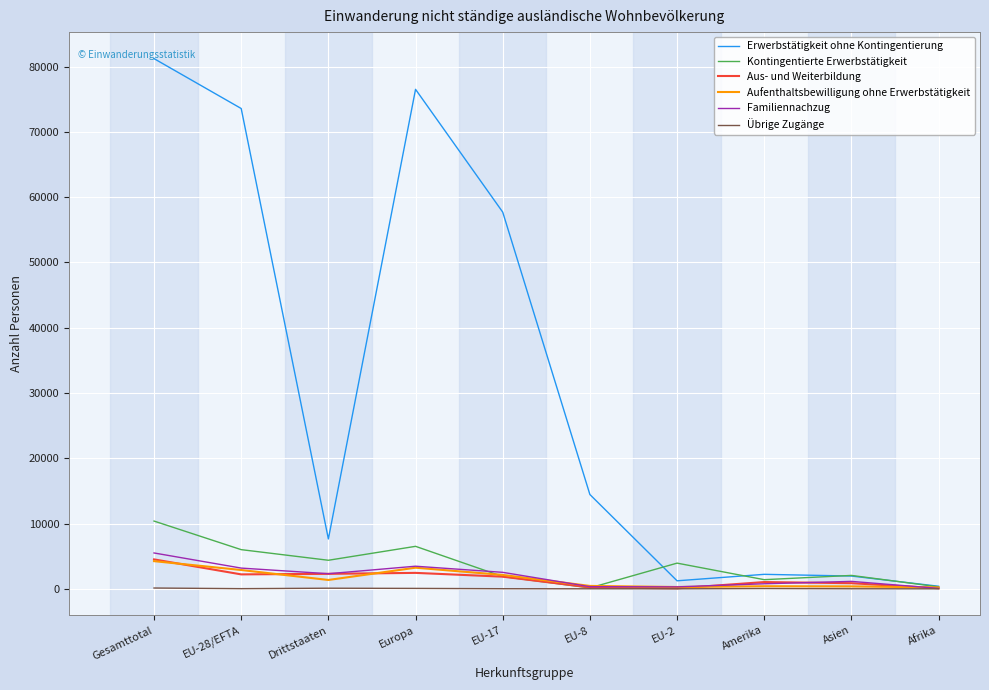

What is the greatest value displayed?

81235